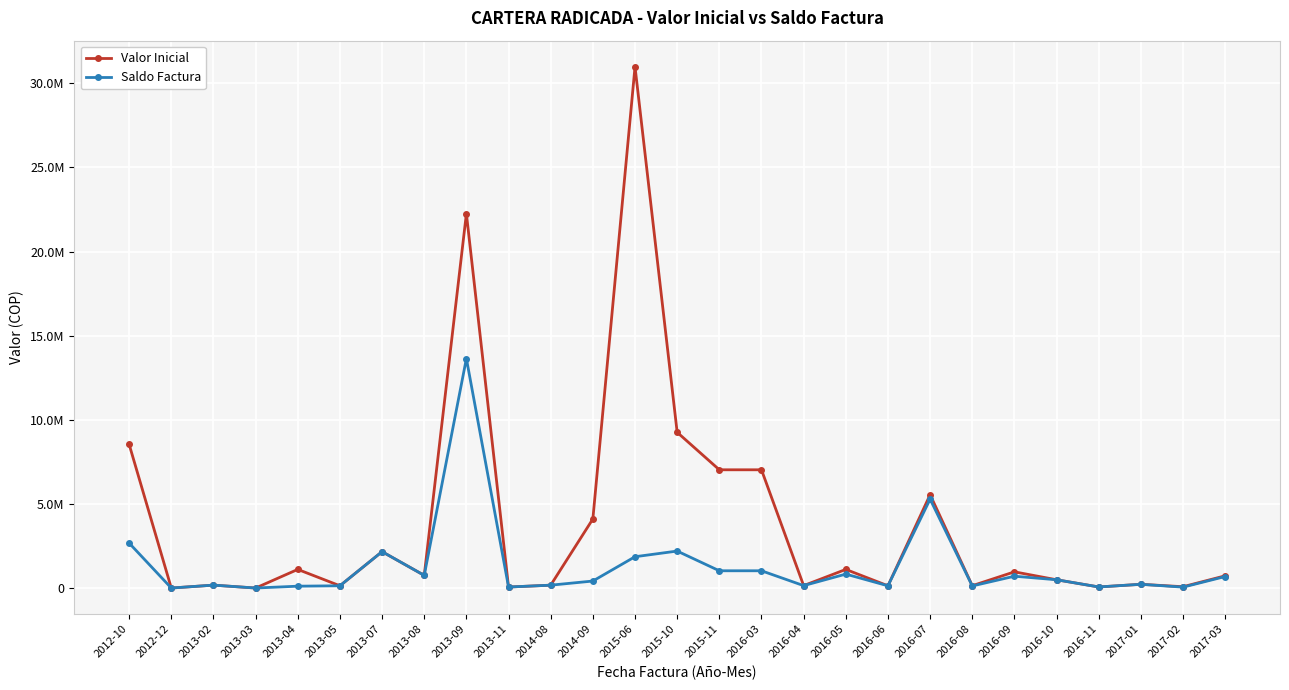

What is the label of the 1st point from the left?

2012-10